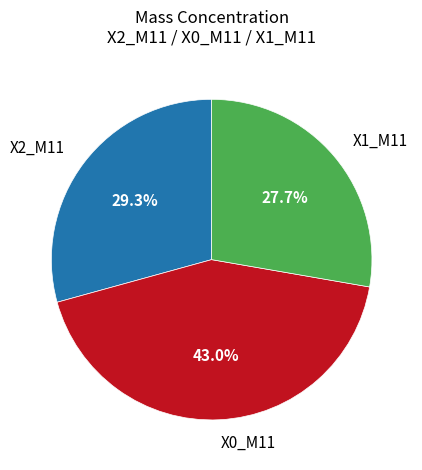

What is the ratio of the value at X2_M11 to the value at X1_M11?

1.1